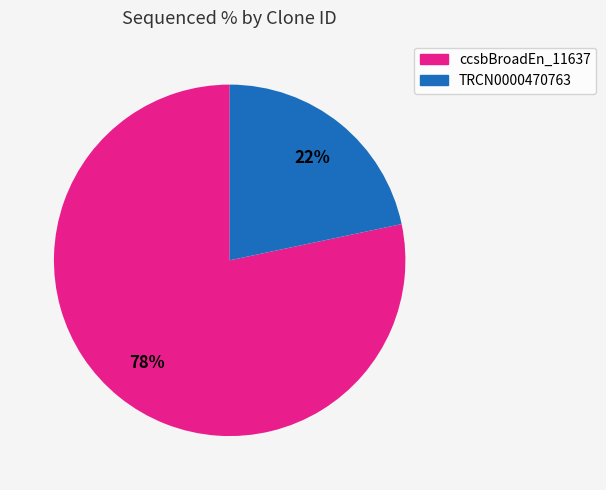

Which slice is the largest?

ccsbBroadEn_11637